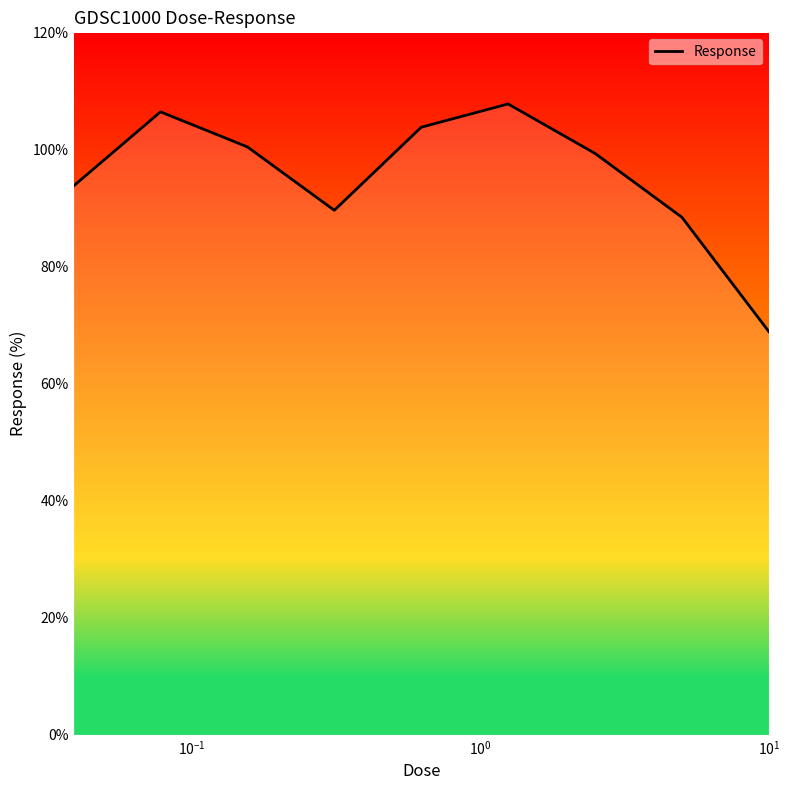

How many values exceed 99?

5